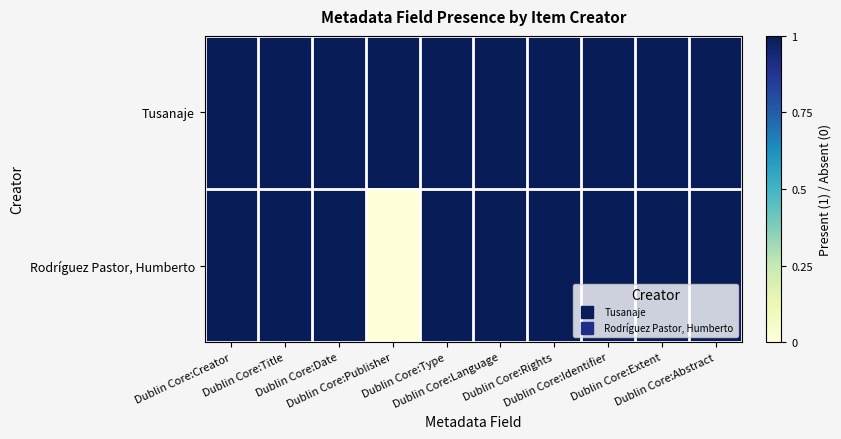

Reading right to left, list all the values displayed in this chart.

Tusanaje: Dublin Core:Abstract=1	Dublin Core:Extent=1	Dublin Core:Identifier=1	Dublin Core:Rights=1	Dublin Core:Language=1	Dublin Core:Type=1	Dublin Core:Publisher=1	Dublin Core:Date=1	Dublin Core:Title=1	Dublin Core:Creator=1
Rodríguez Pastor, Humberto: Dublin Core:Abstract=1	Dublin Core:Extent=1	Dublin Core:Identifier=1	Dublin Core:Rights=1	Dublin Core:Language=1	Dublin Core:Type=1	Dublin Core:Publisher=0	Dublin Core:Date=1	Dublin Core:Title=1	Dublin Core:Creator=1